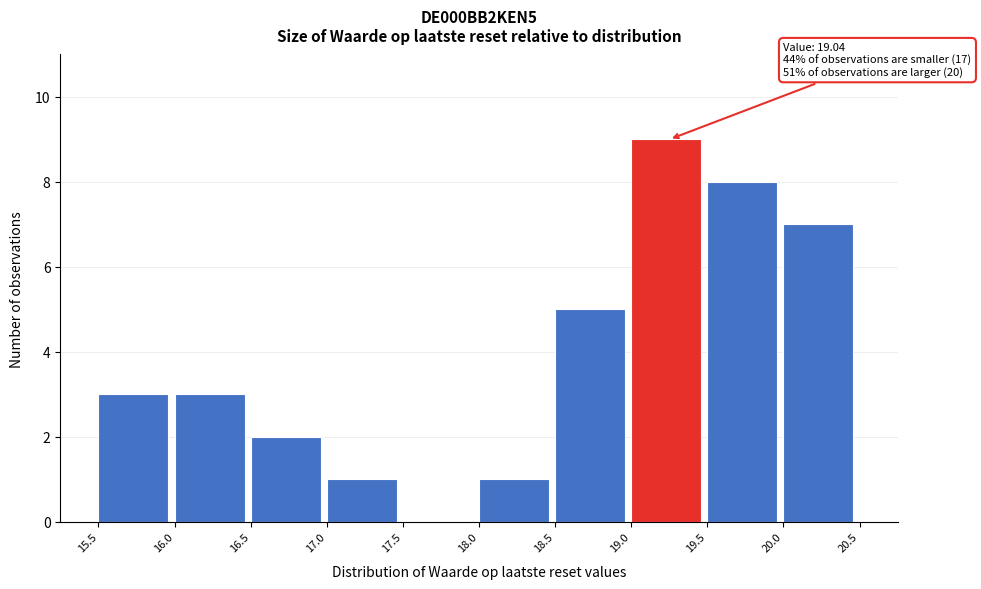

Over which range of the x-axis is the bar tallest?

19.0 to 19.5